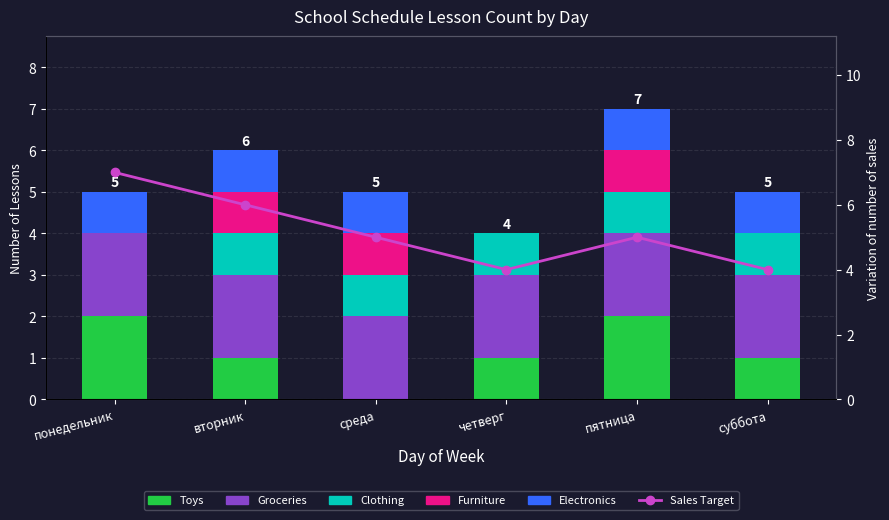

Reading right to left, extract all data points from this chart.

Toys: 1	2	1	0	1	2
Groceries: 2	2	2	2	2	2
Clothing: 1	1	1	1	1	0
Furniture: 0	1	0	1	1	0
Electronics: 1	1	0	1	1	1
Sales Target: 4	5	4	5	6	7